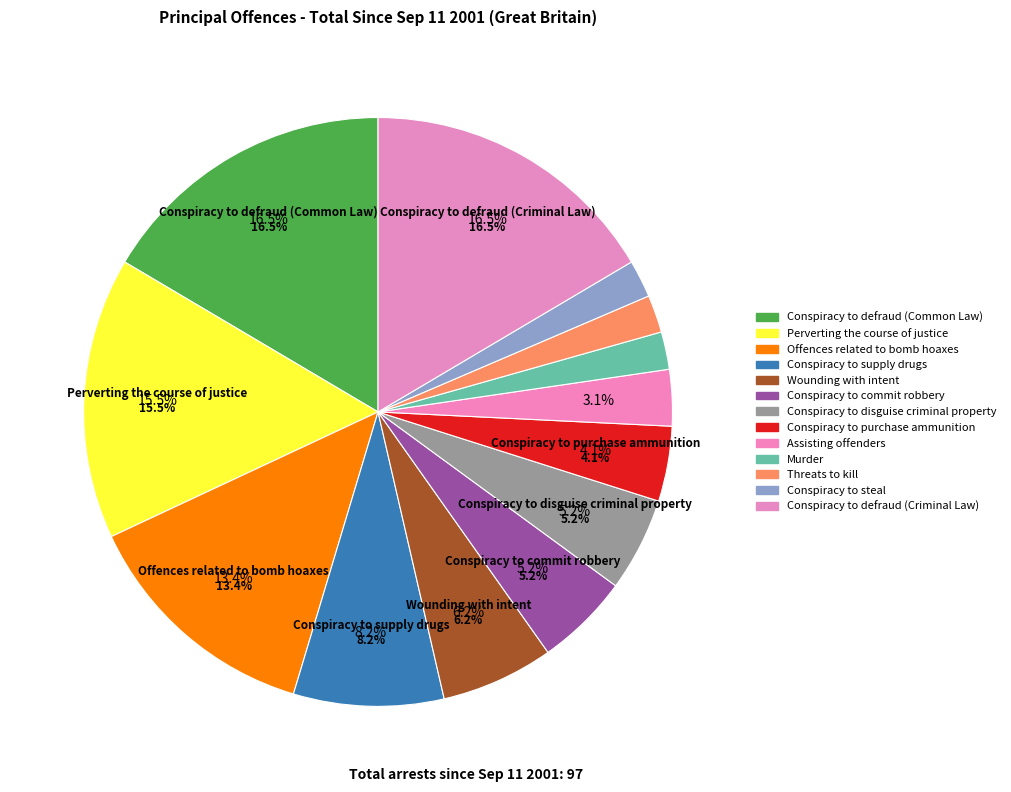

To the nearest percent, what is the average slice percentage?

8%